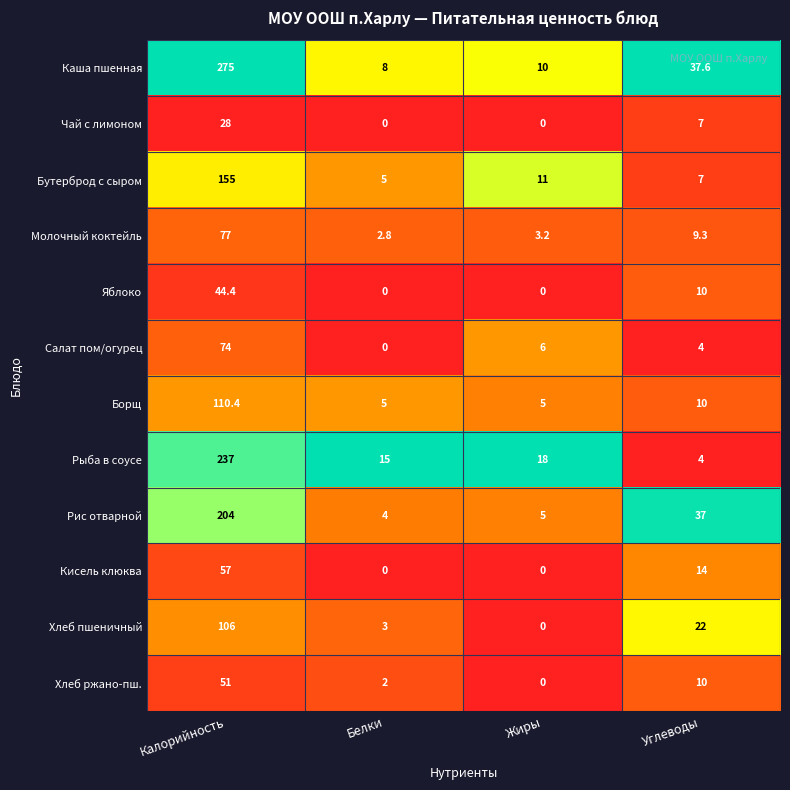

What is the sum of the Борщ values at Углеводы and Жиры?

15.0